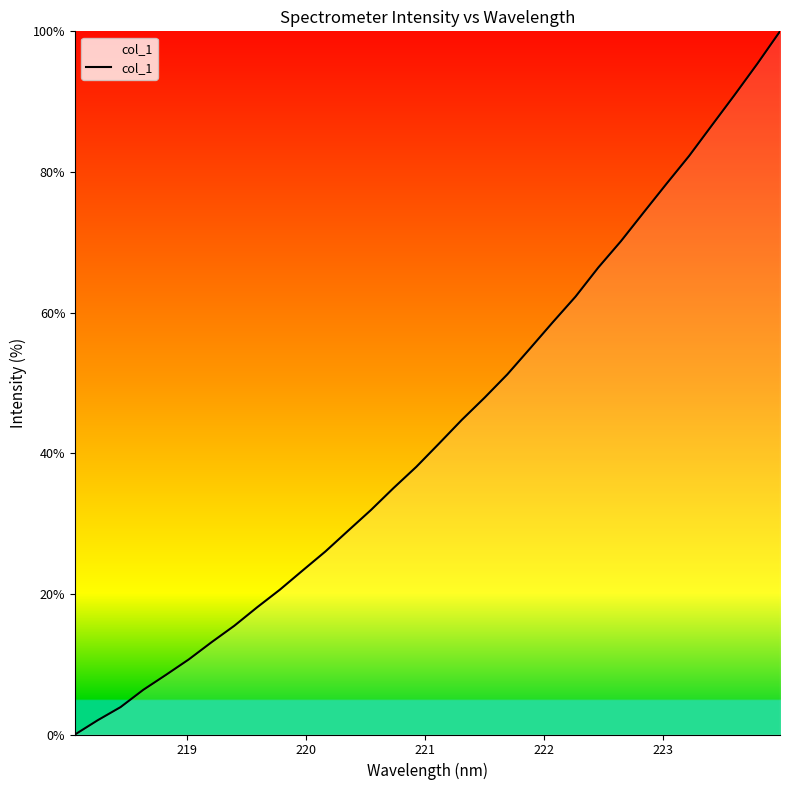

How many distinct data groups are displayed?

1